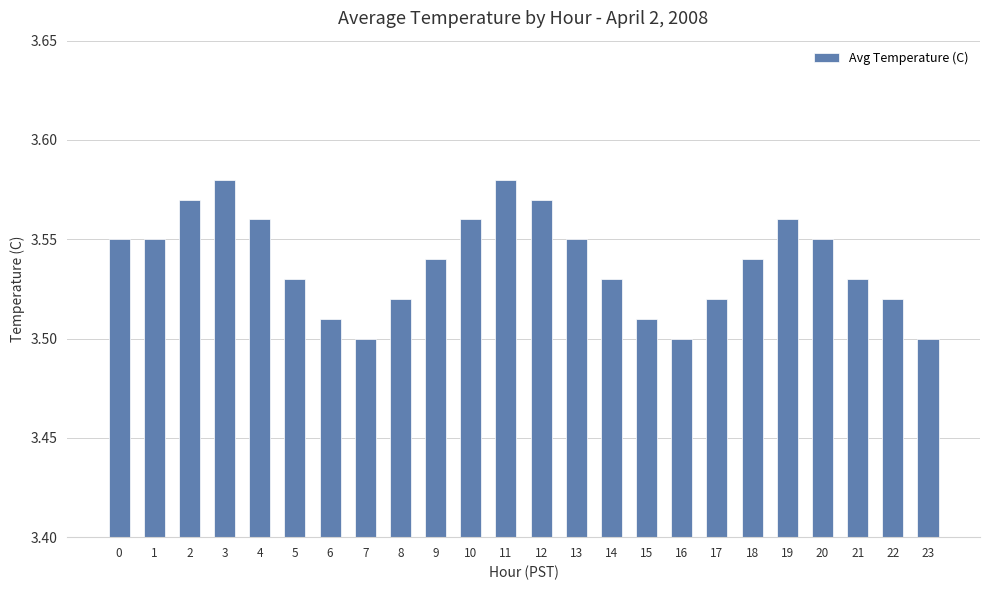

What is the sum of all values?

84.9